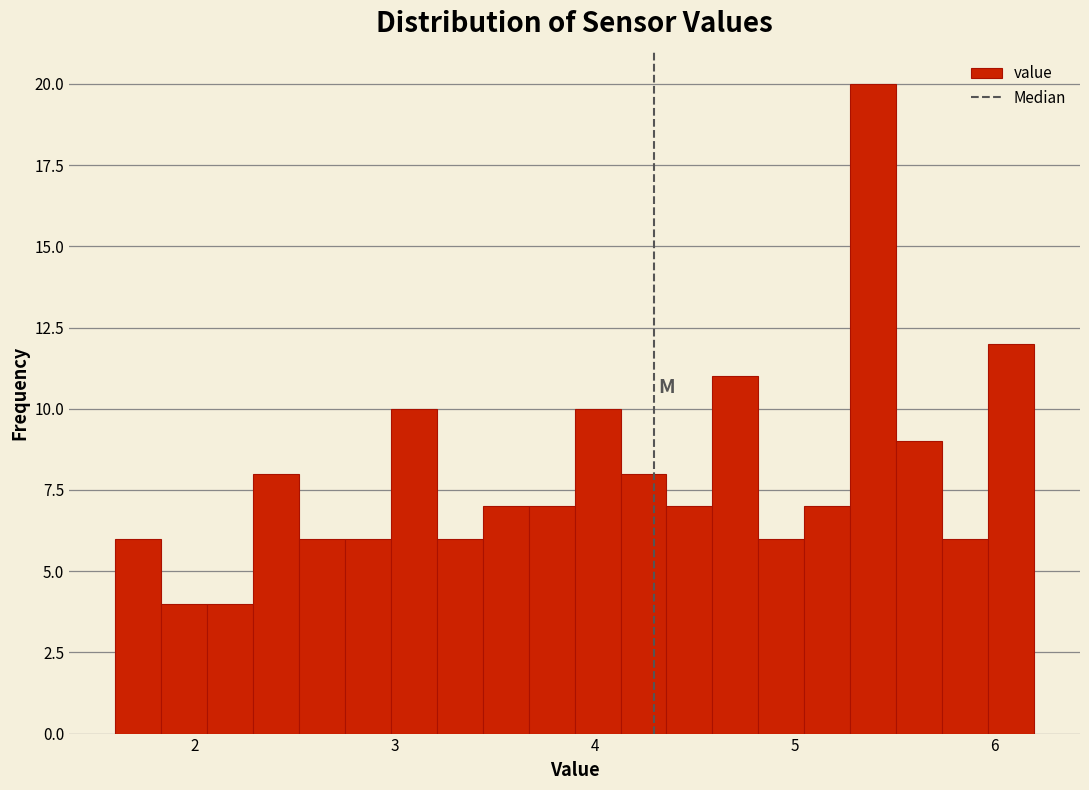

Around what value on the x-axis is the tallest bar? Give the approximate position of its centre, as read against the axis.

5.4